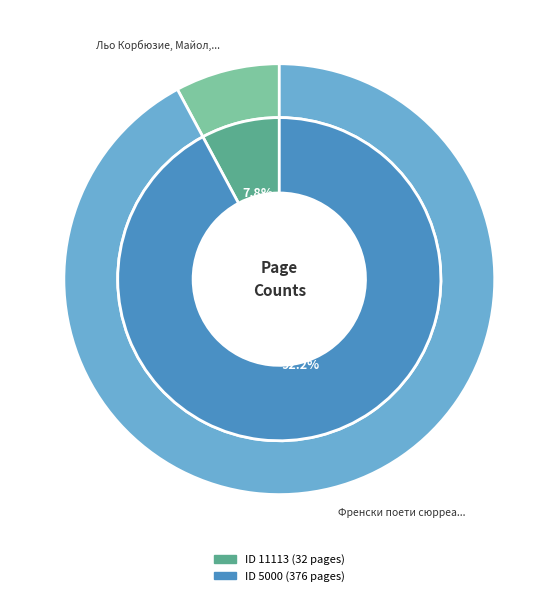

What percentage is the 5000 slice, to the nearest percent?

92%